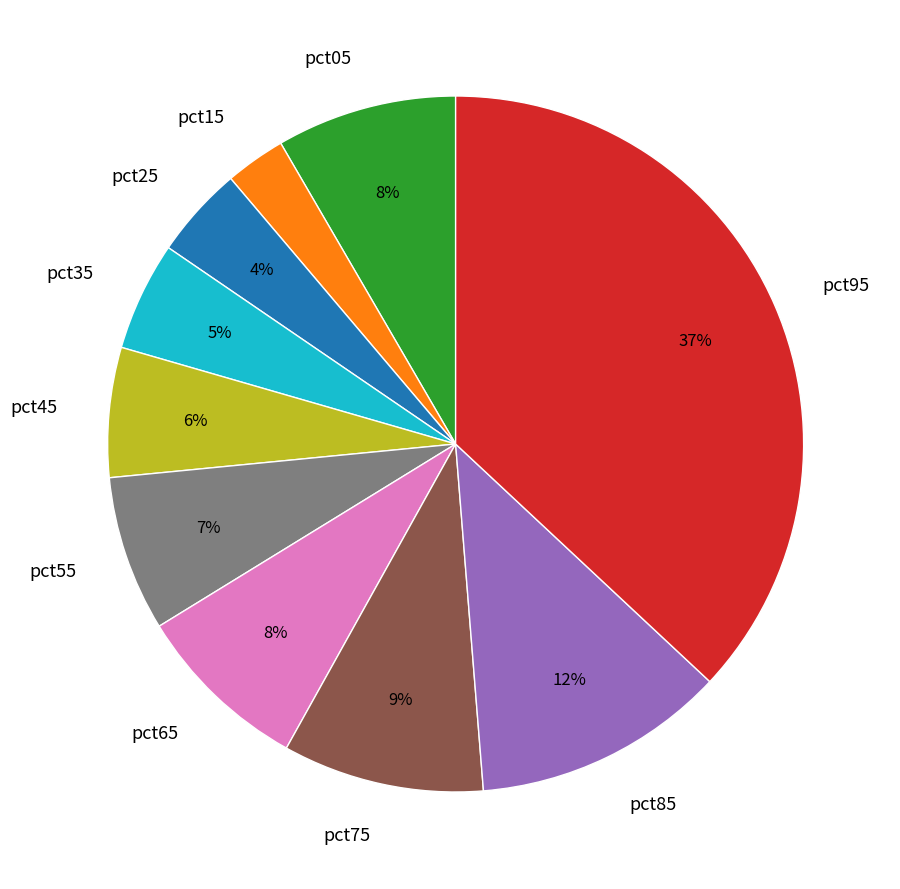

Does pct65 represent more than half of the total?

No